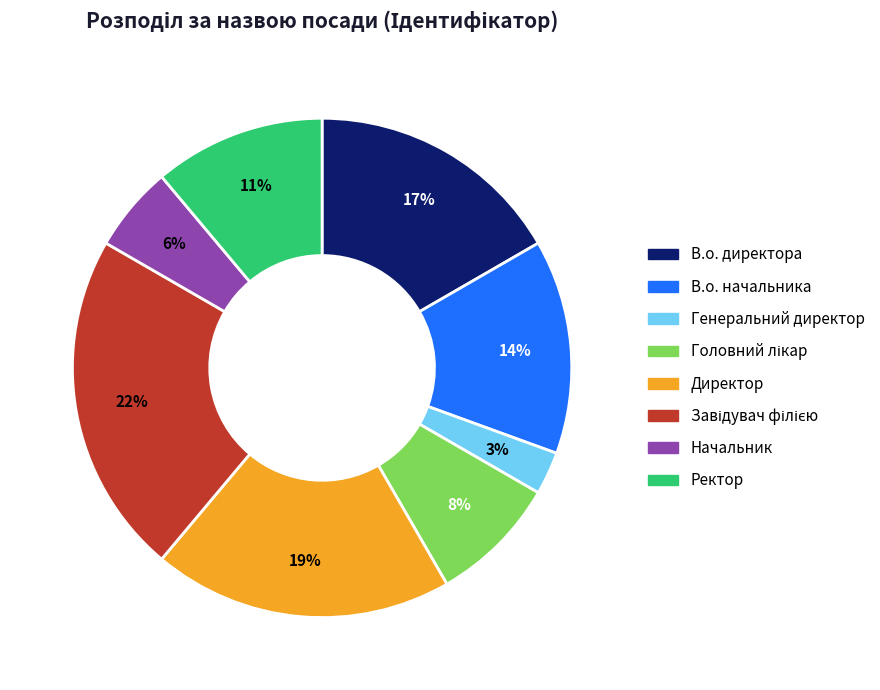

Which has a higher value, Начальник or Директор?

Директор